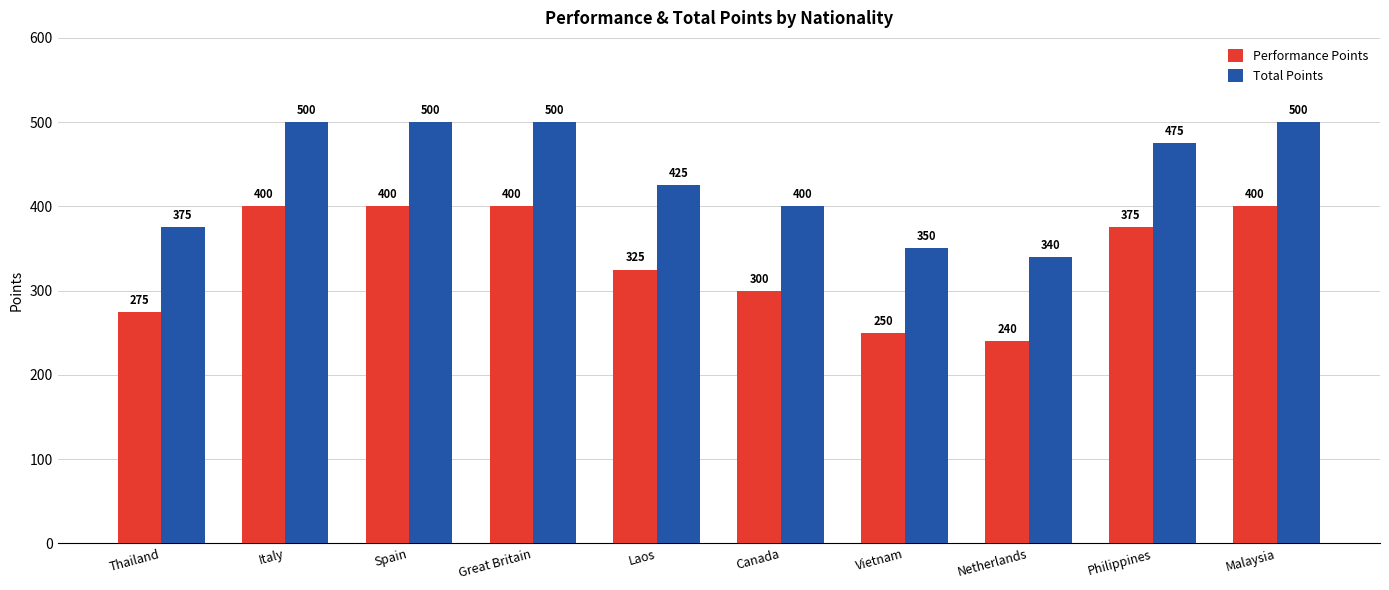

What is the spread (max minus min) of values at Canada?

100